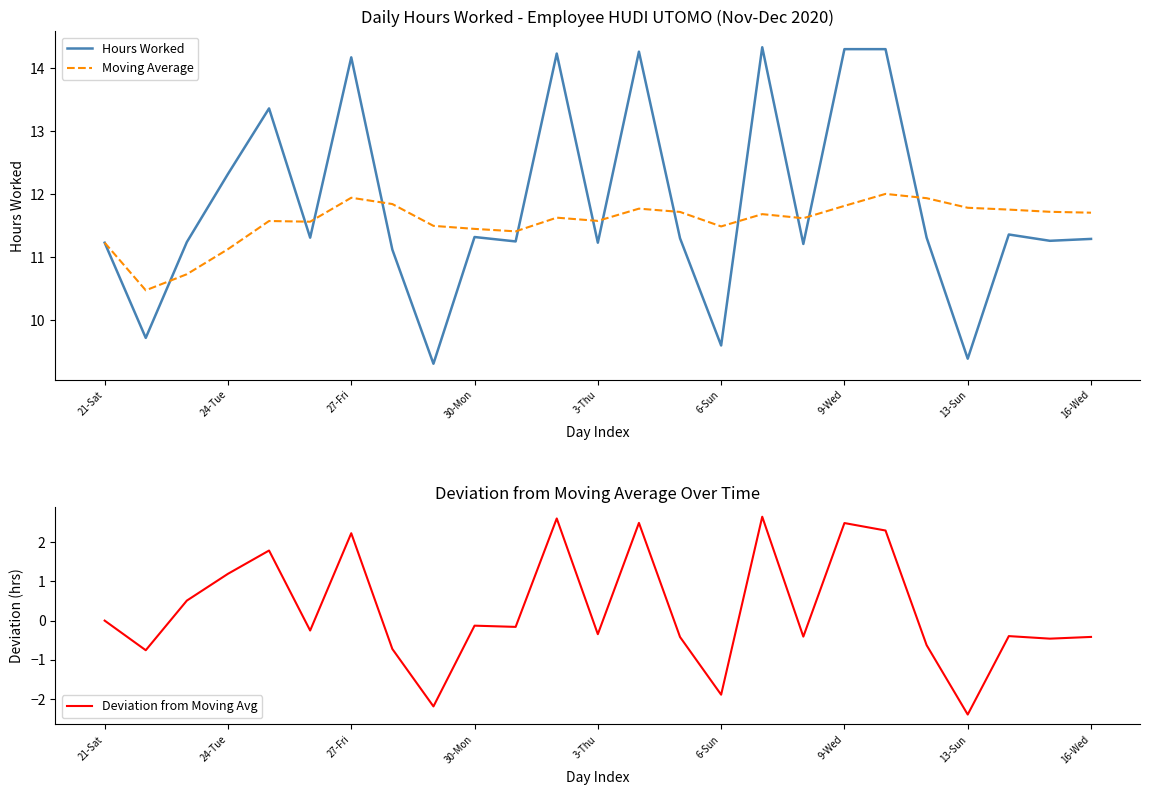

What is the minimum value for Hours Worked?

9.3